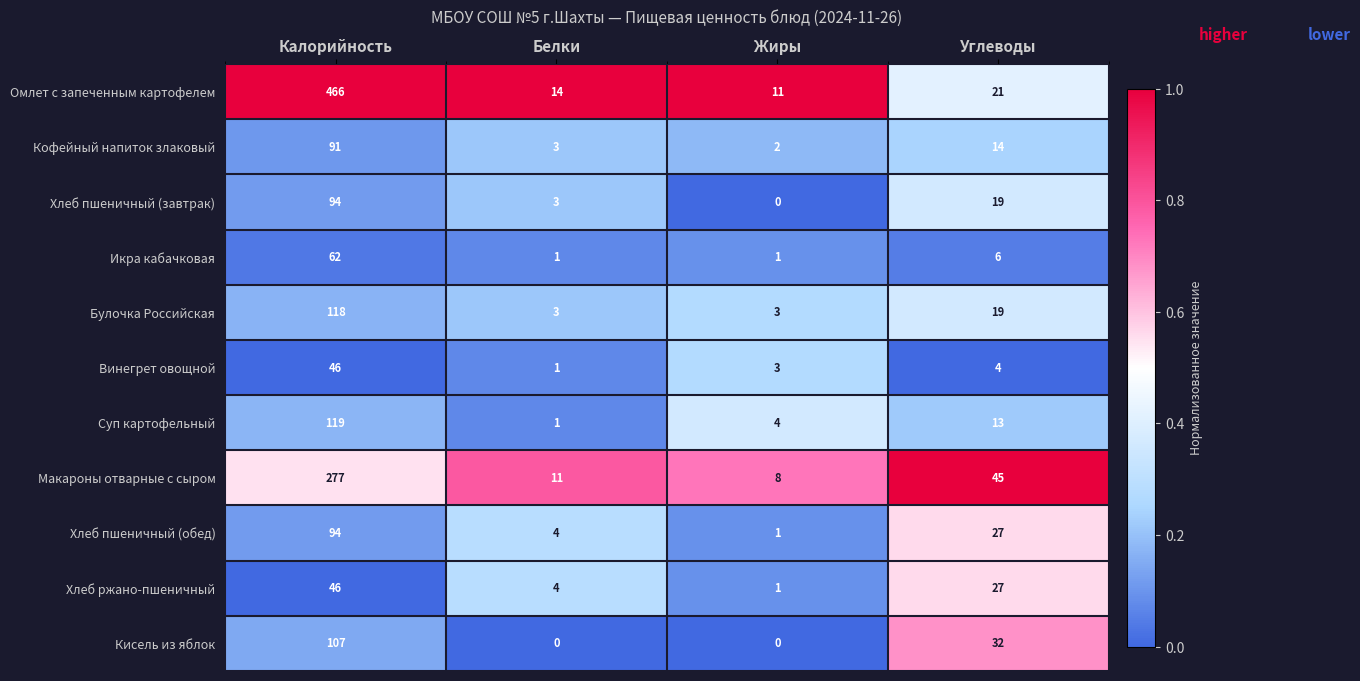

What is the sum of all Хлеб ржано-пшеничный values?

78